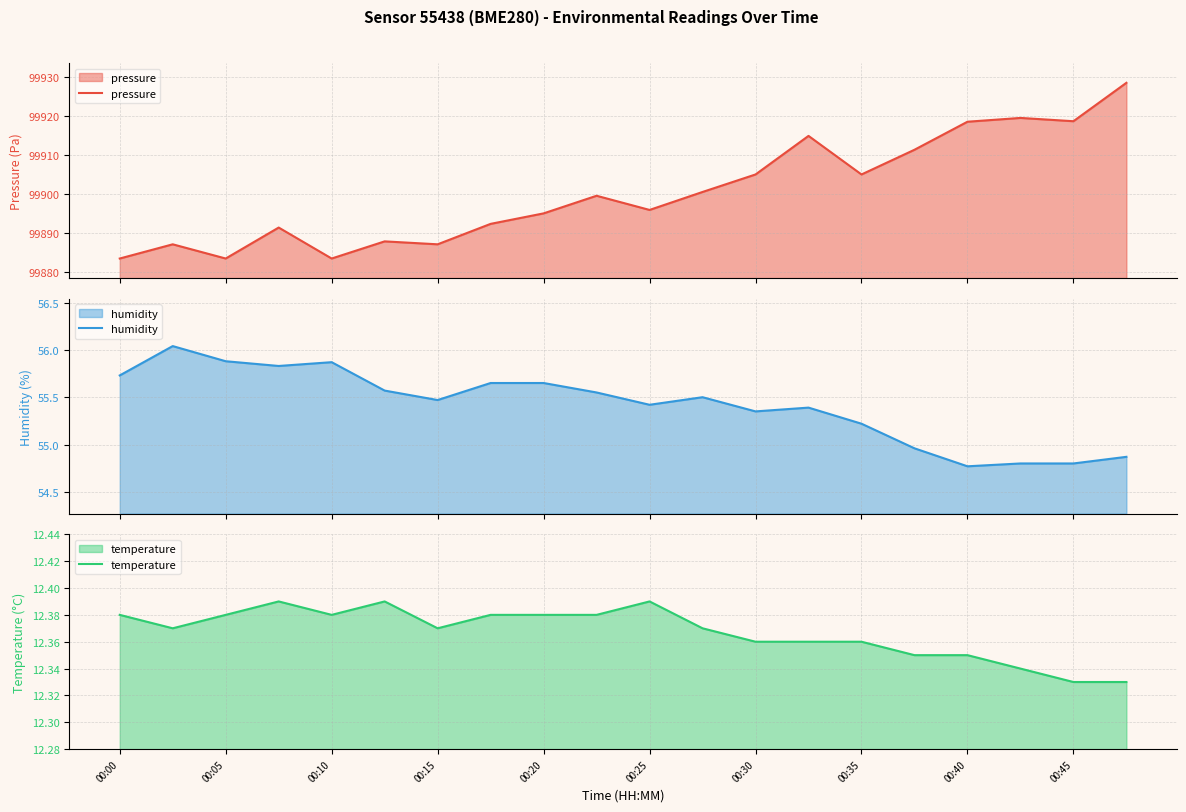

What is the value of the pressure point at the 19th from the left?

99918.6